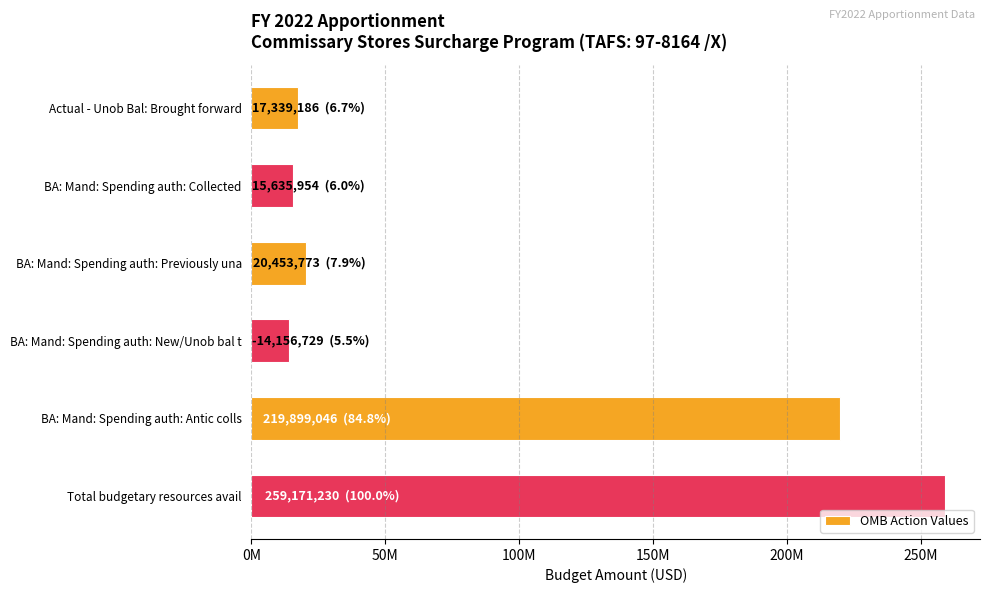

At which category does the chart reach its peak across all series?

Total budgetary resources avail